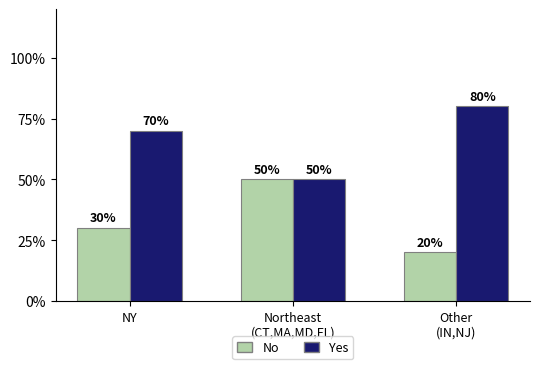

What is the maximum value for No?

50